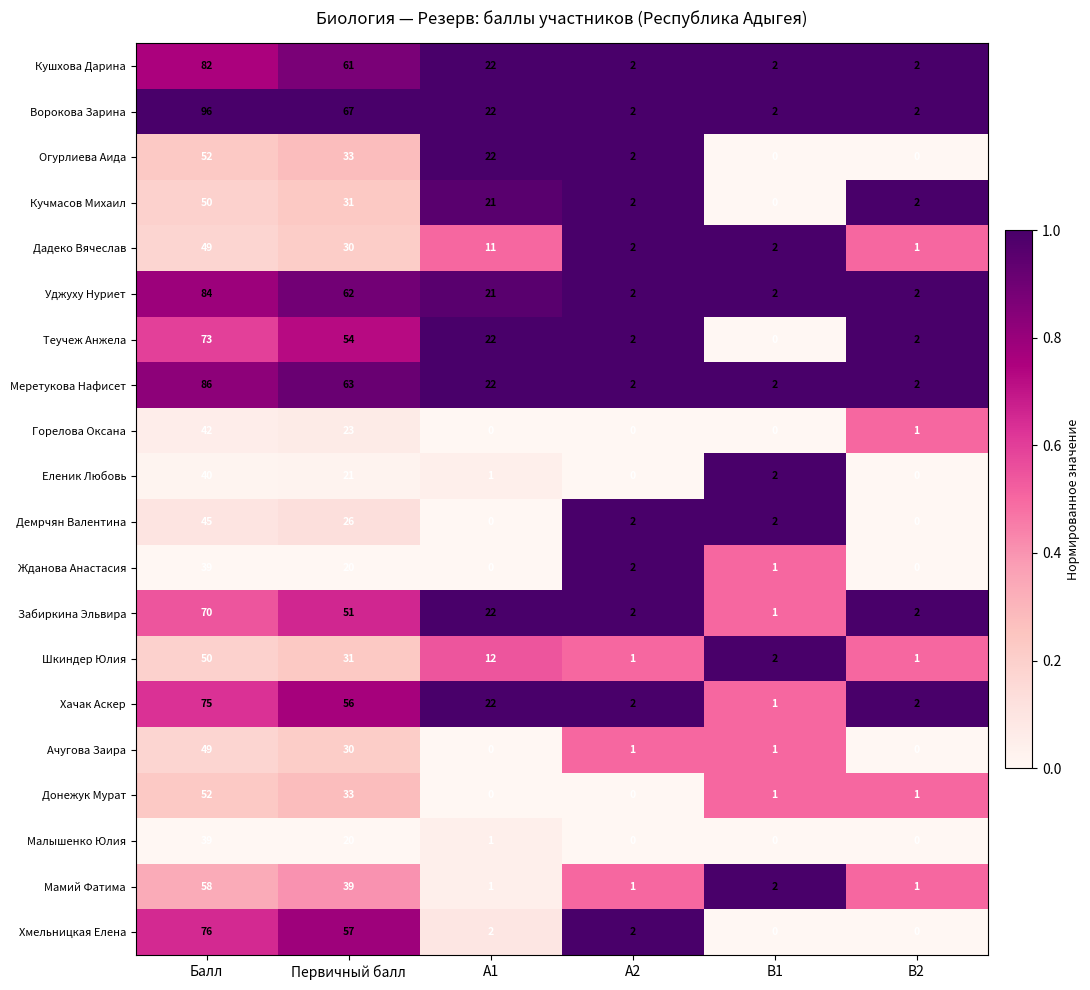

What is the spread (max minus min) of values at Первичный балл?

47